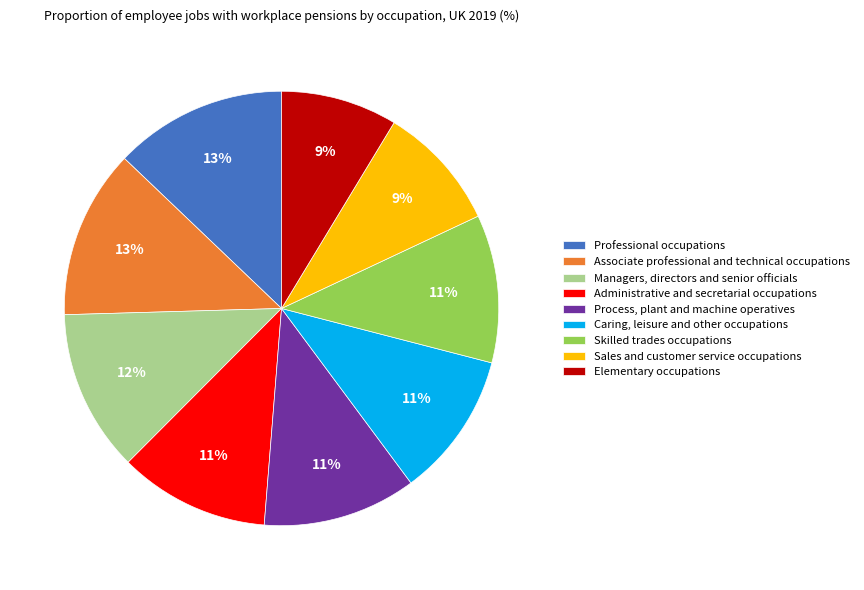

Is there any slice that represents more than half of the pie?

No